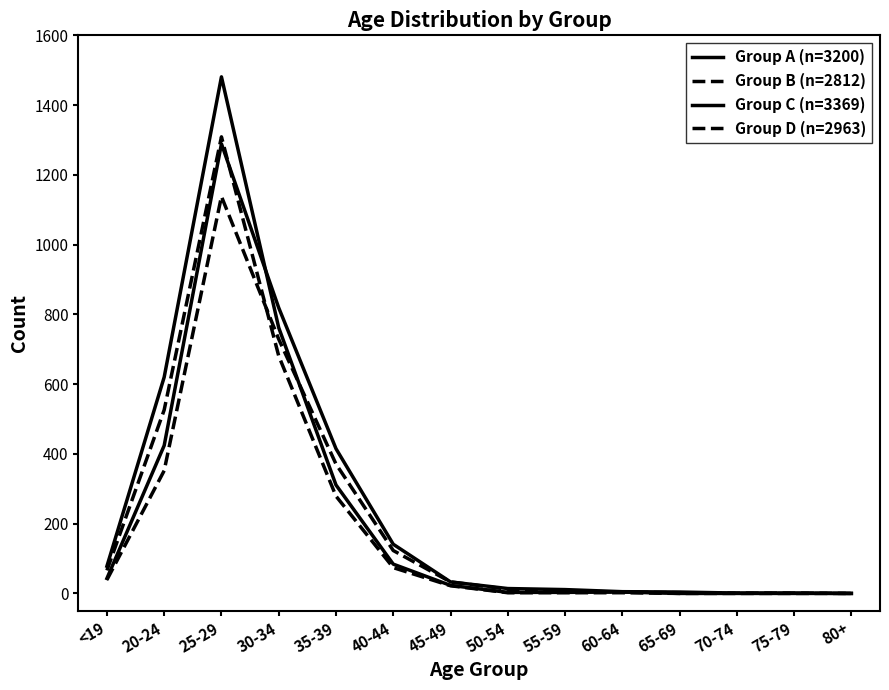

What is the label of the 3rd point from the left?

25-29